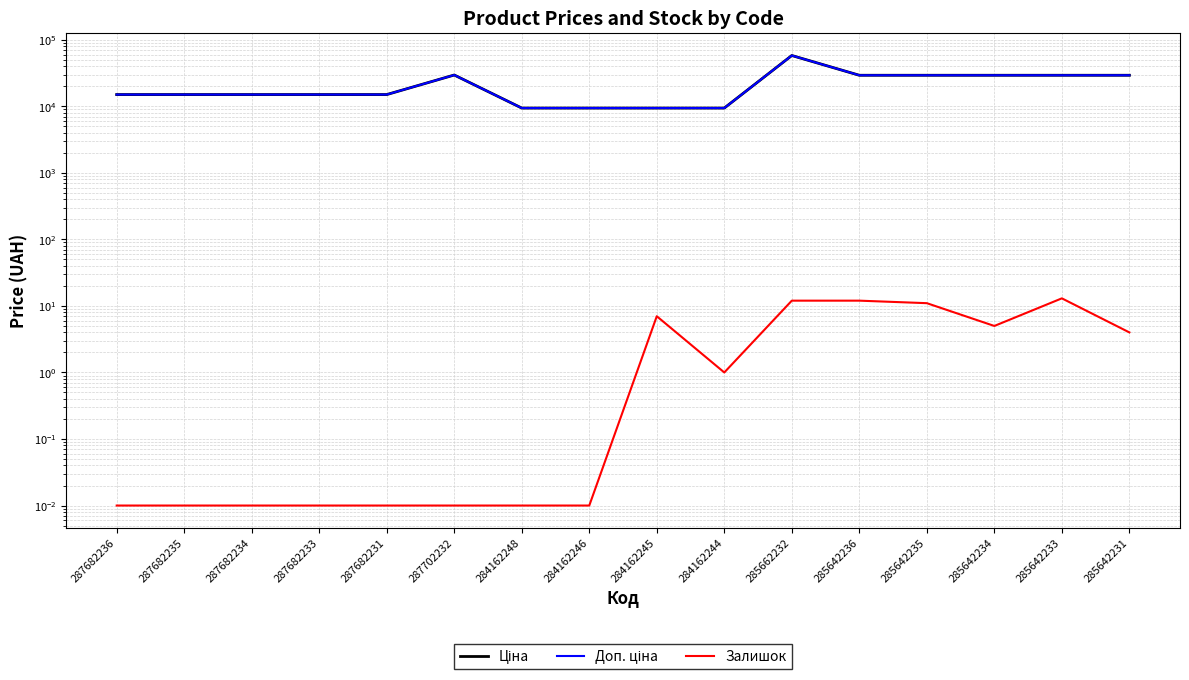

At which category is the sum across all series the highest?

285662232